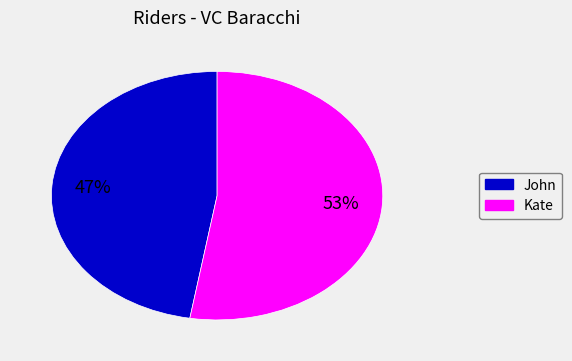

Does Kate represent more than half of the total?

Yes